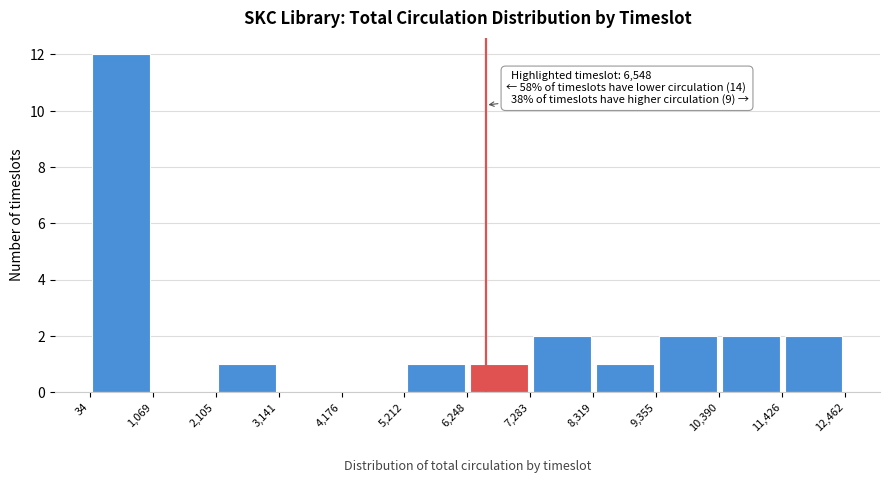

Which range on the x-axis has the tallest bar?

34 to 1,069